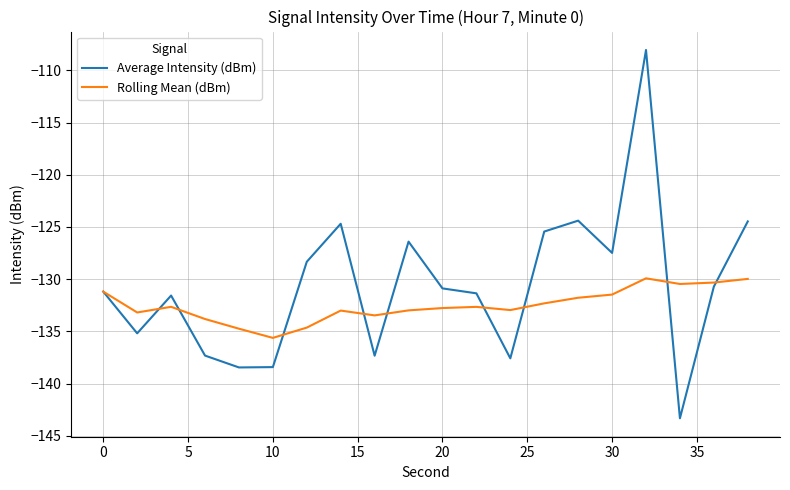

What is the difference between the maximum and minimum values in the Rolling Mean (dBm) series?

5.7